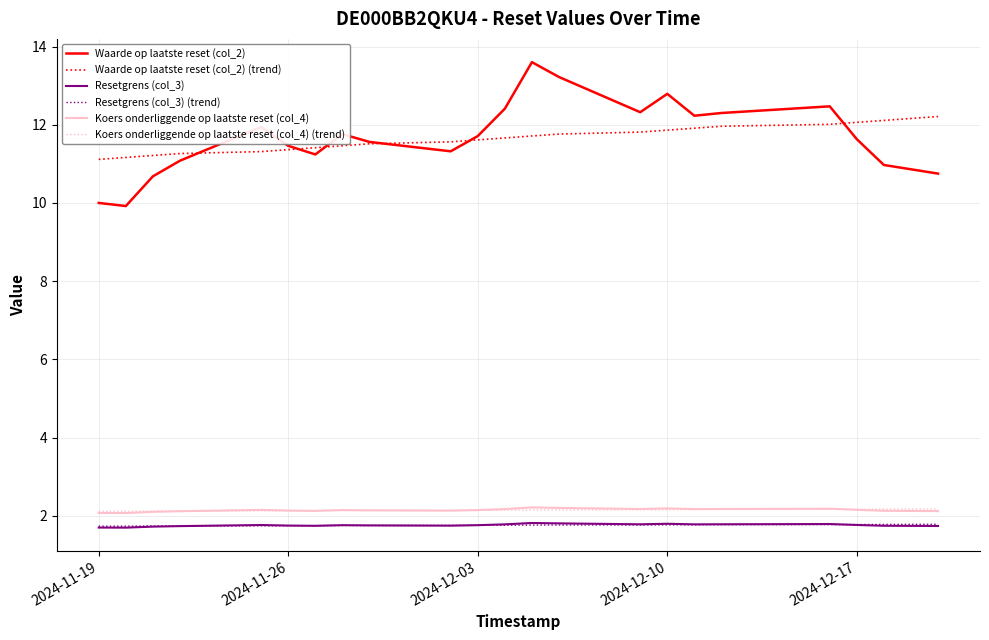

Which series has the widest spread of values?

Waarde op laatste reset (col_2)